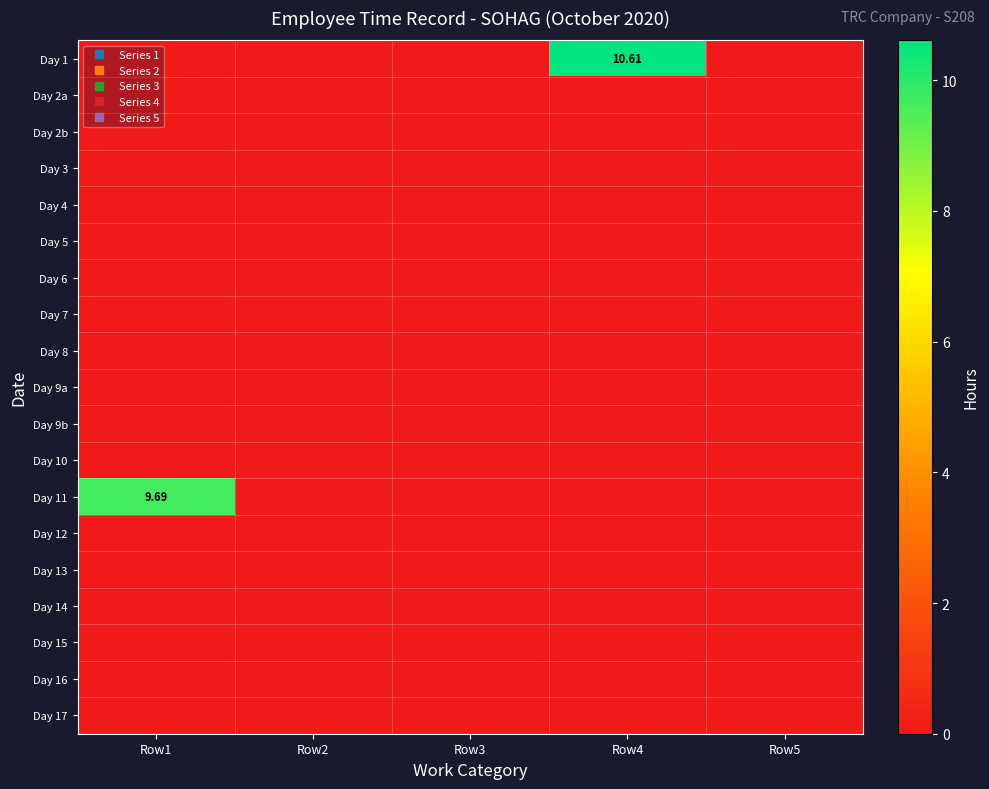

How many series are shown in this chart?

19